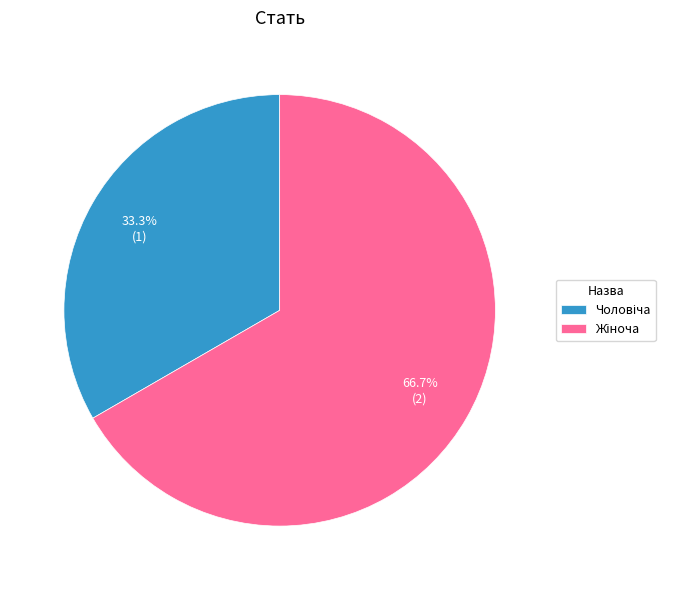

Does any single category account for the majority?

Yes